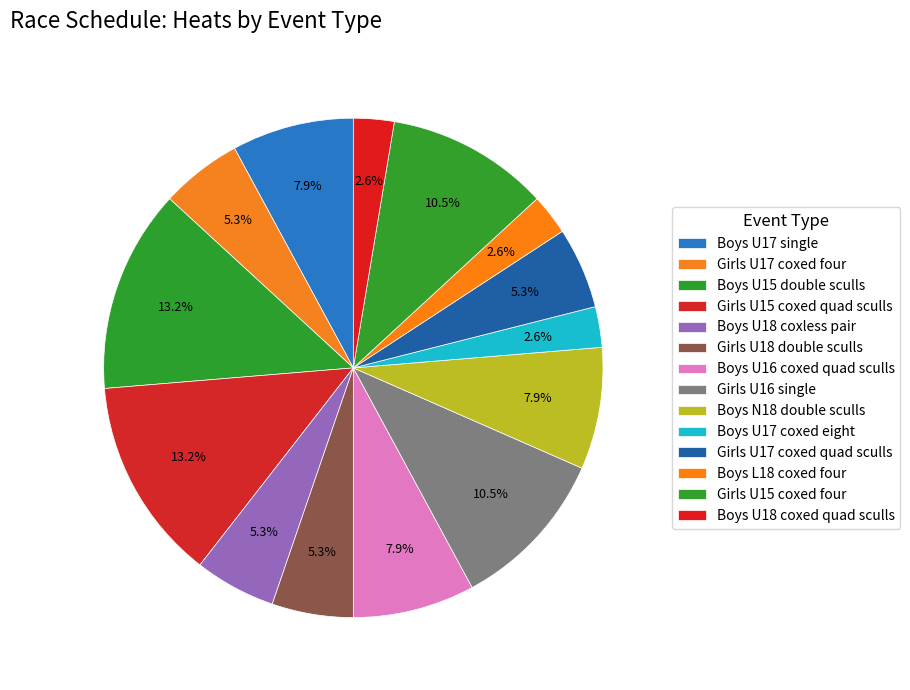

Rank the categories by value from lowest to highest.

Boys U17 coxed eight, Boys L18 coxed four, Boys U18 coxed quad sculls, Girls U17 coxed four, Boys U18 coxless pair, Girls U18 double sculls, Girls U17 coxed quad sculls, Boys U17 single, Boys U16 coxed quad sculls, Boys N18 double sculls, Girls U16 single, Girls U15 coxed four, Boys U15 double sculls, Girls U15 coxed quad sculls